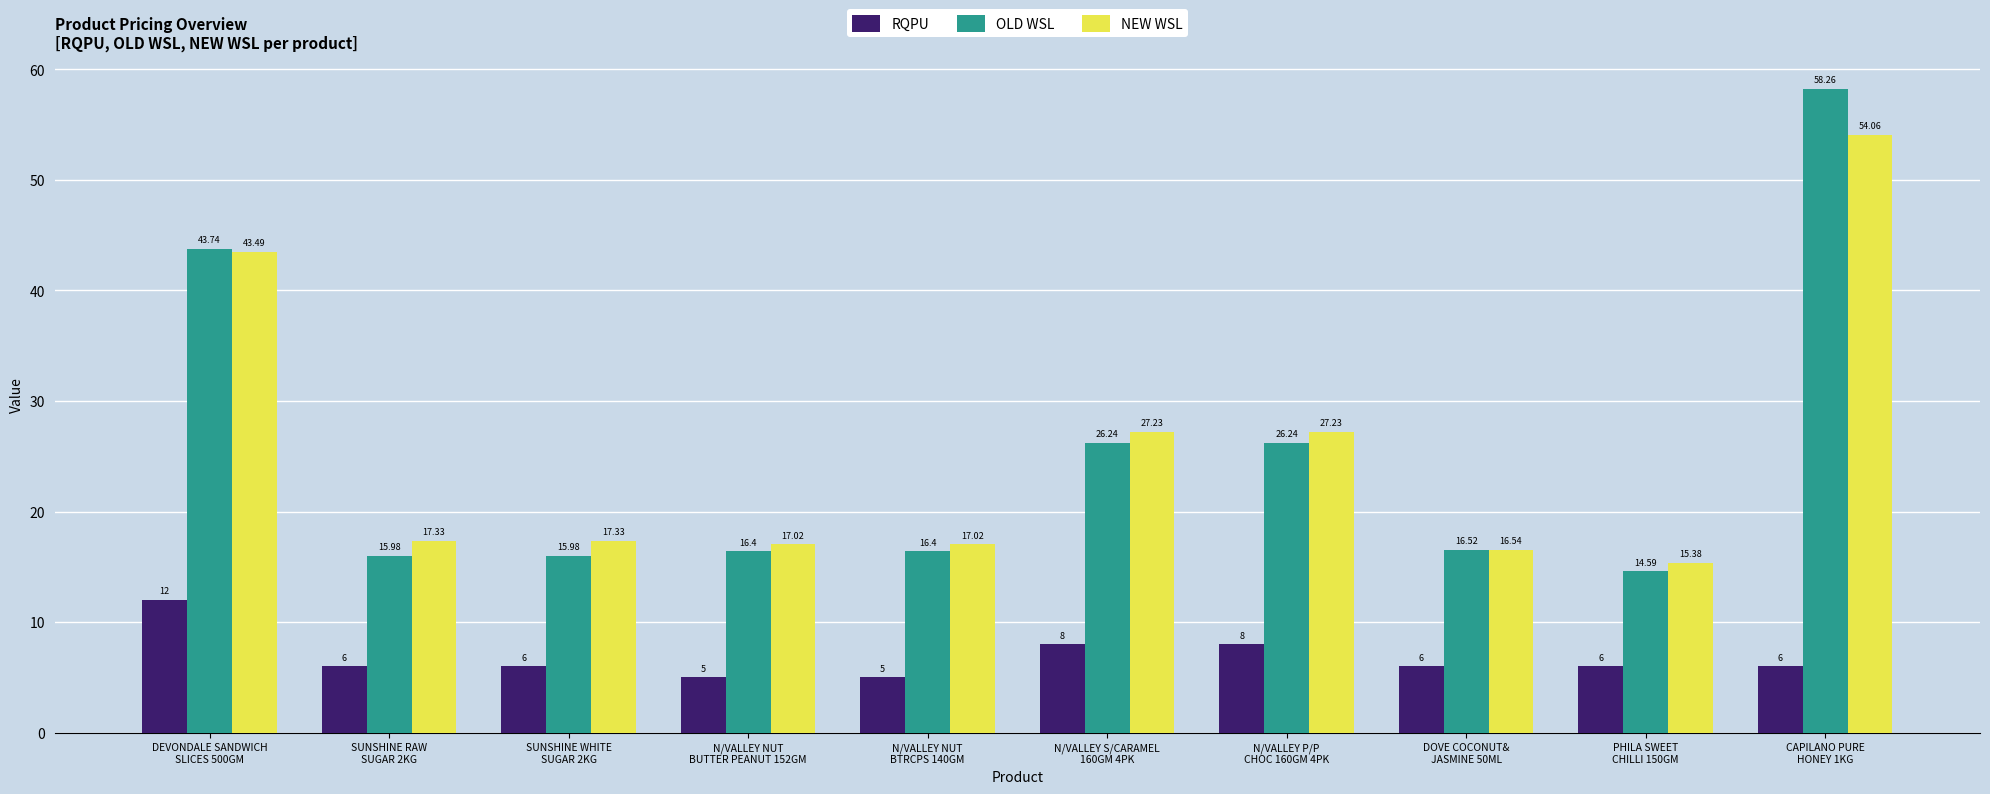

Which series has the largest range (max minus min)?

OLD WSL